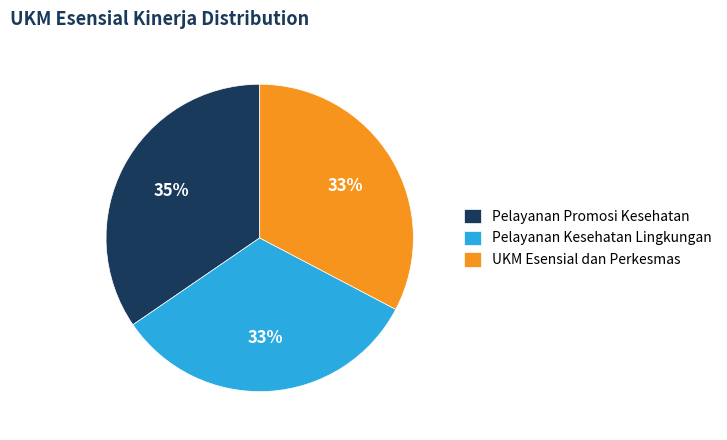

Approximately how many times larger is the value at UKM Esensial dan Perkesmas compared to Pelayanan Promosi Kesehatan?

0.9